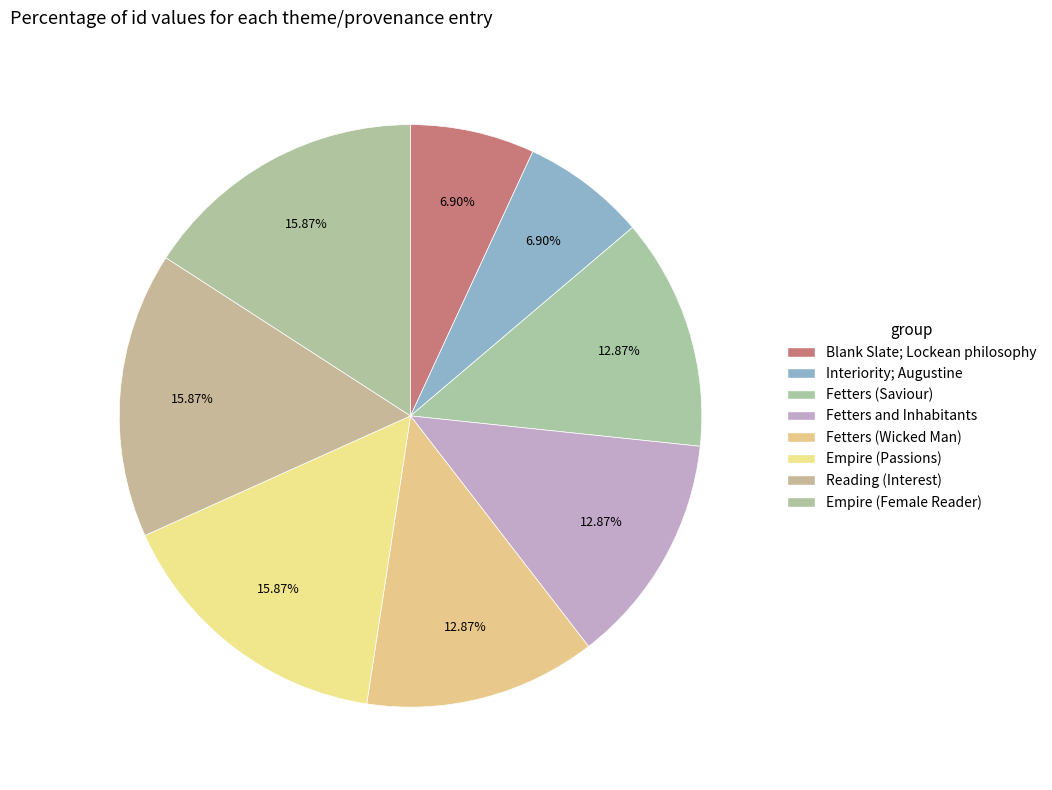

Count the number of slices in the pie.

8